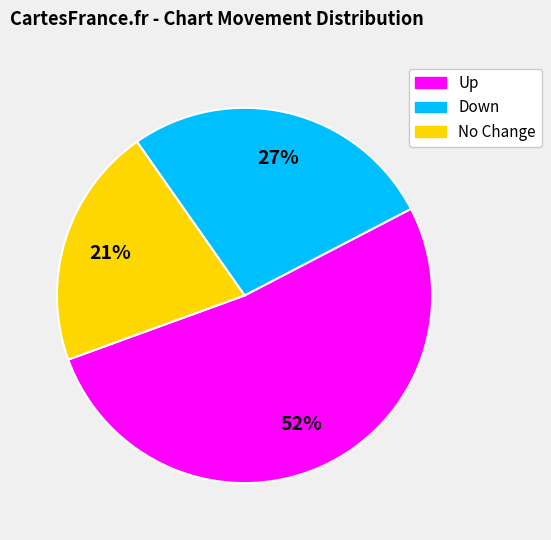

Is there any slice that represents more than half of the pie?

Yes